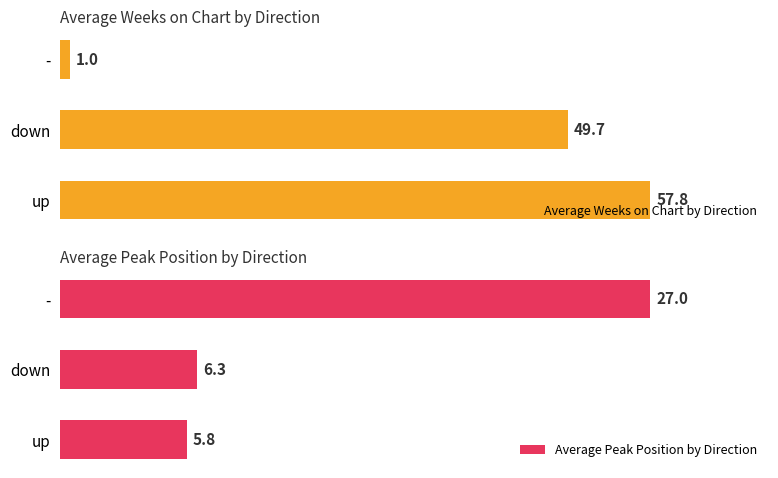

Which category has the lowest value in the Average Weeks on Chart by Direction series?

-